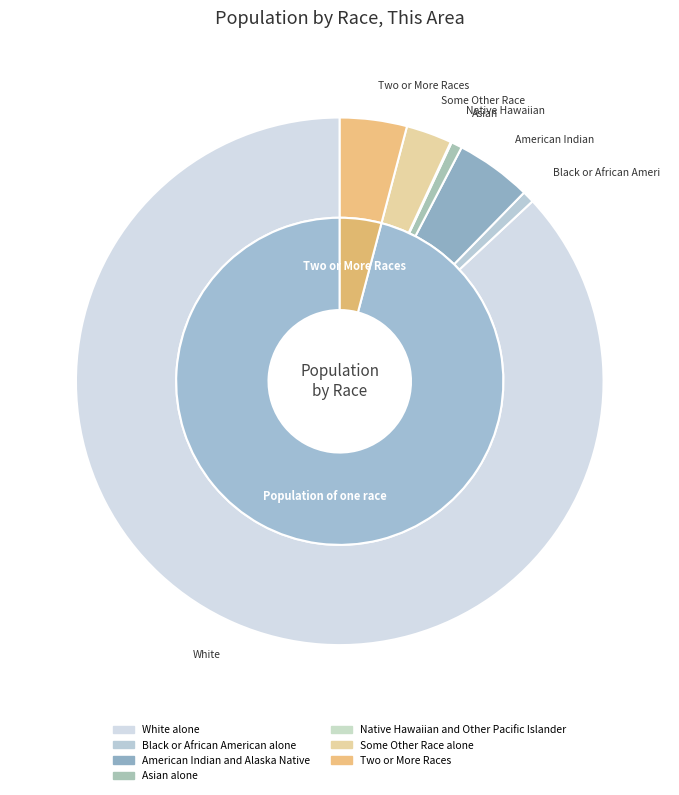

Does any single category account for the majority?

Yes